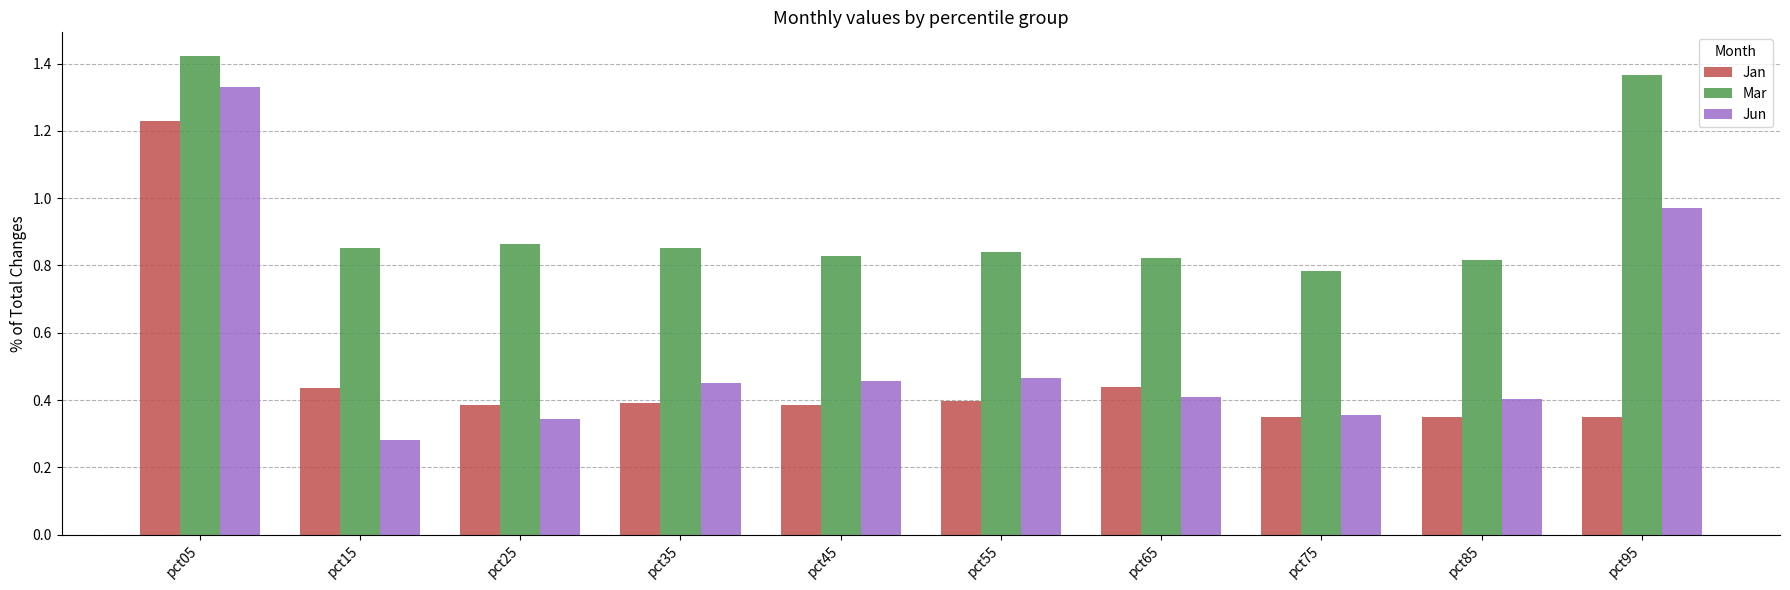

How many bars are there in total?

30